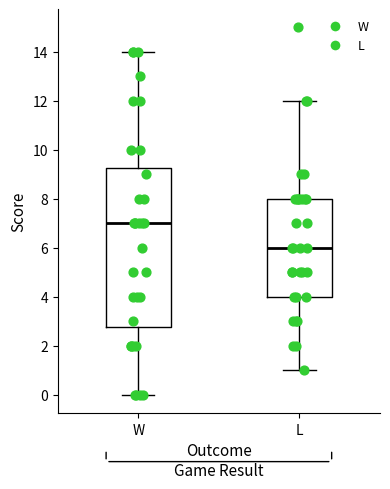

Reading left to right, transcribe this box plot: for each box, give where its median line is, the range the box spans, and where its two whiskers end, as read against the y-axis. The values are not printed on the chart, so give them approximately, as read against the axis.

W: median 7.0, box 2.8 to 9.2, whiskers 0.0 to 14.0
L: median 6.0, box 4.0 to 8.0, whiskers 1.0 to 12.0